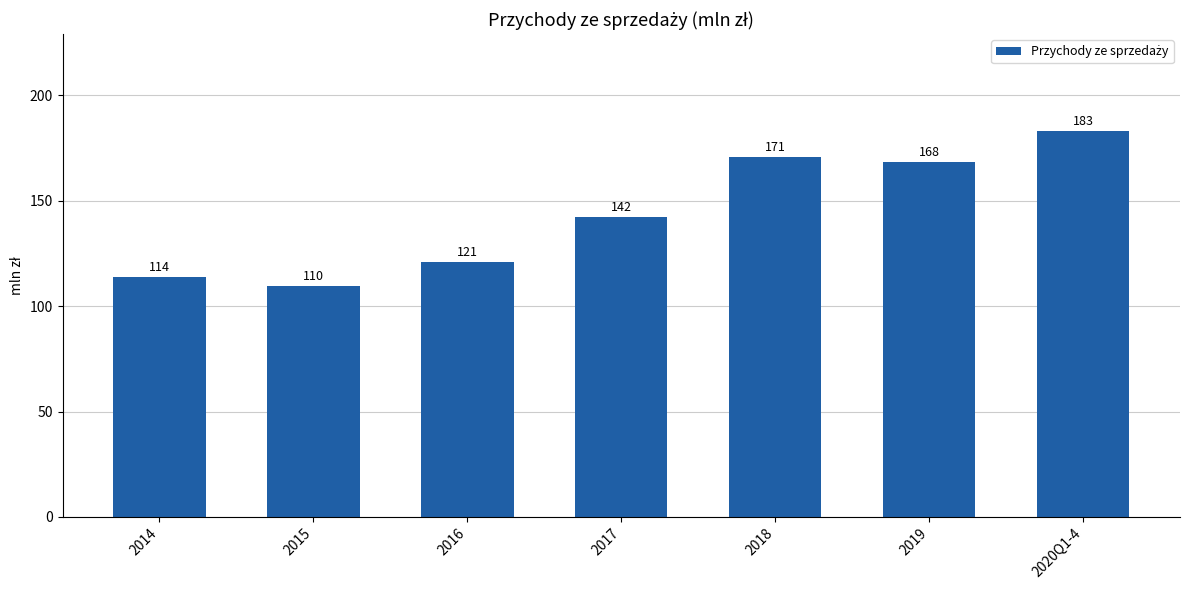

Which label corresponds to the largest value in the chart?

2020Q1-4